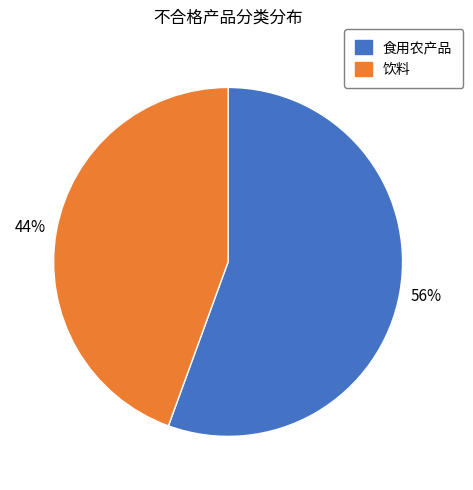

Is the sum of 饮料 and 食用农产品 greater than half?

Yes